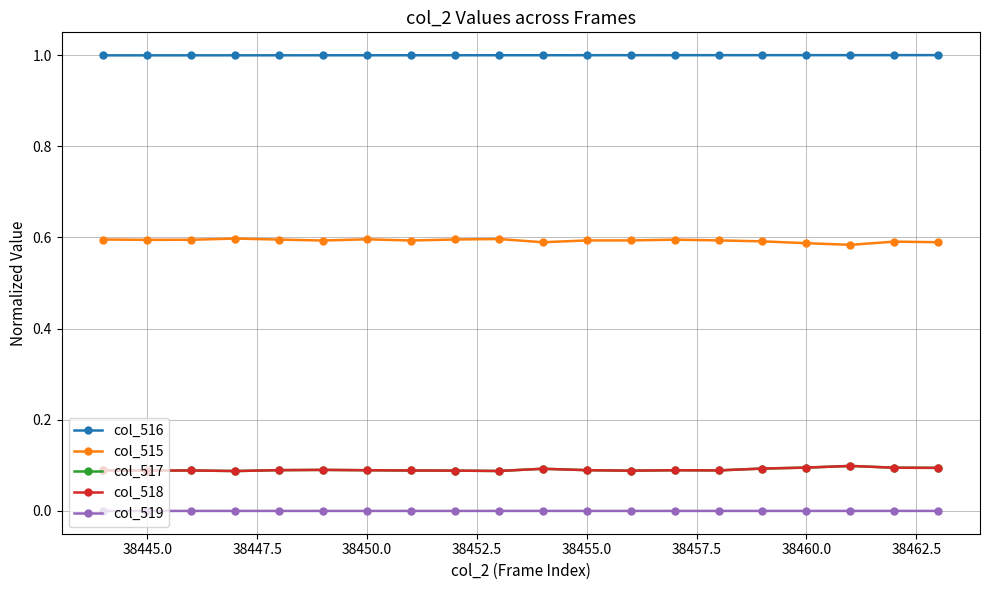

True or false: col_516 and col_519 intersect in this chart.

False